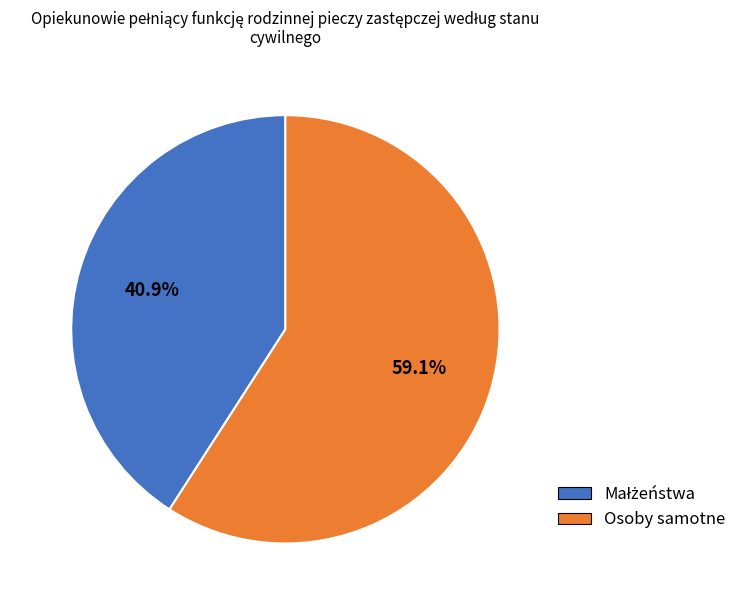

Which category has the biggest portion of the pie?

Osoby samotne